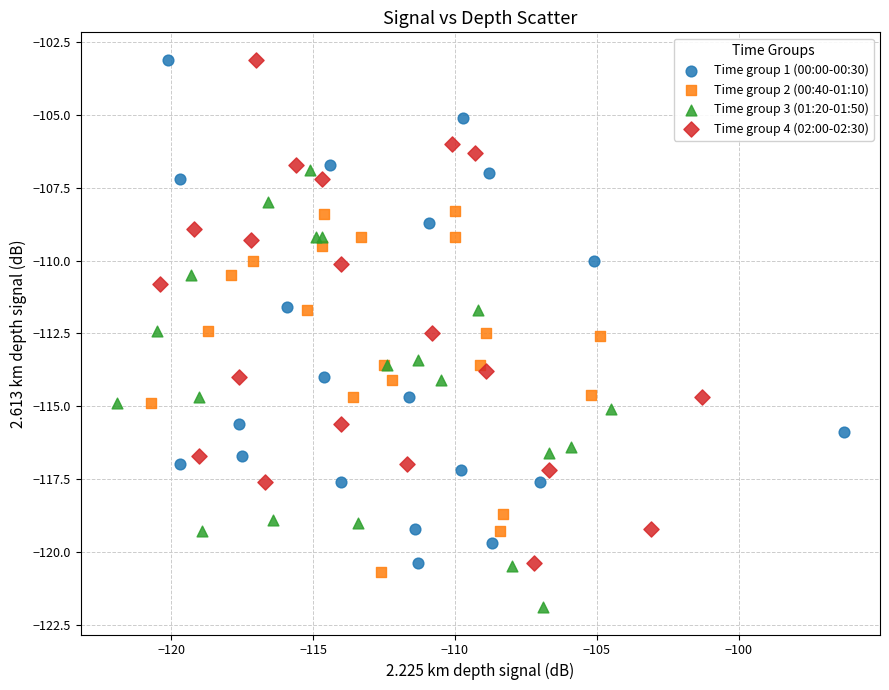

Which series reaches the minimum Y coordinate?

Time group 3 (01:20-01:50)